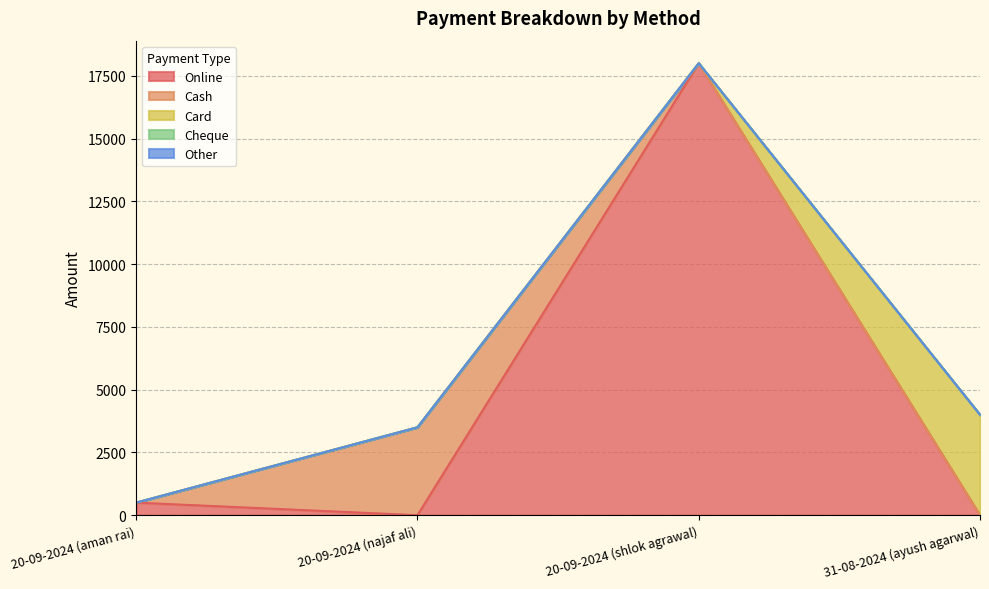

Reading left to right, transcribe all the data shown in this chart.

Online: 500	0	18000	0
Cash: 0	3500	0	0
Card: 0	0	0	4000
Cheque: 0	0	0	0
Other: 0	0	0	0